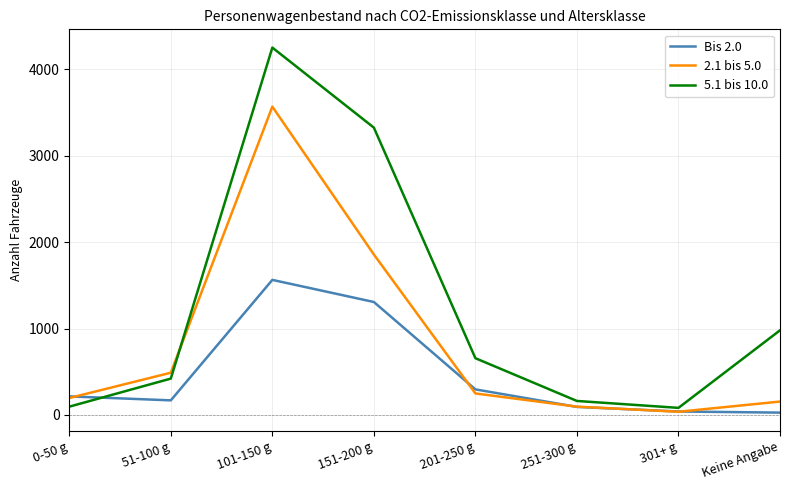

True or false: 2.1 bis 5.0 has more than 2 points higher than both neighbors.

False